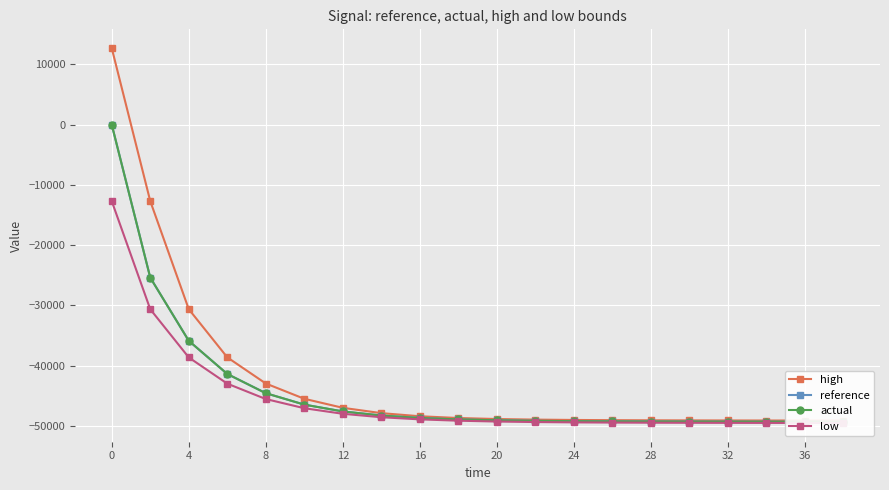

Rank the series by their maximum value, from lowest to highest.

low, reference, actual, high